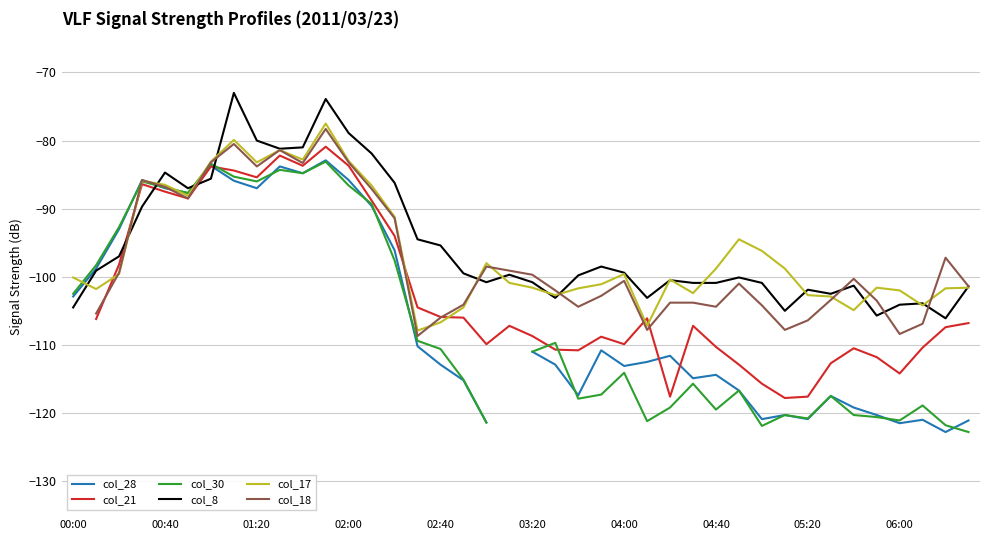

How many series are shown in this chart?

6